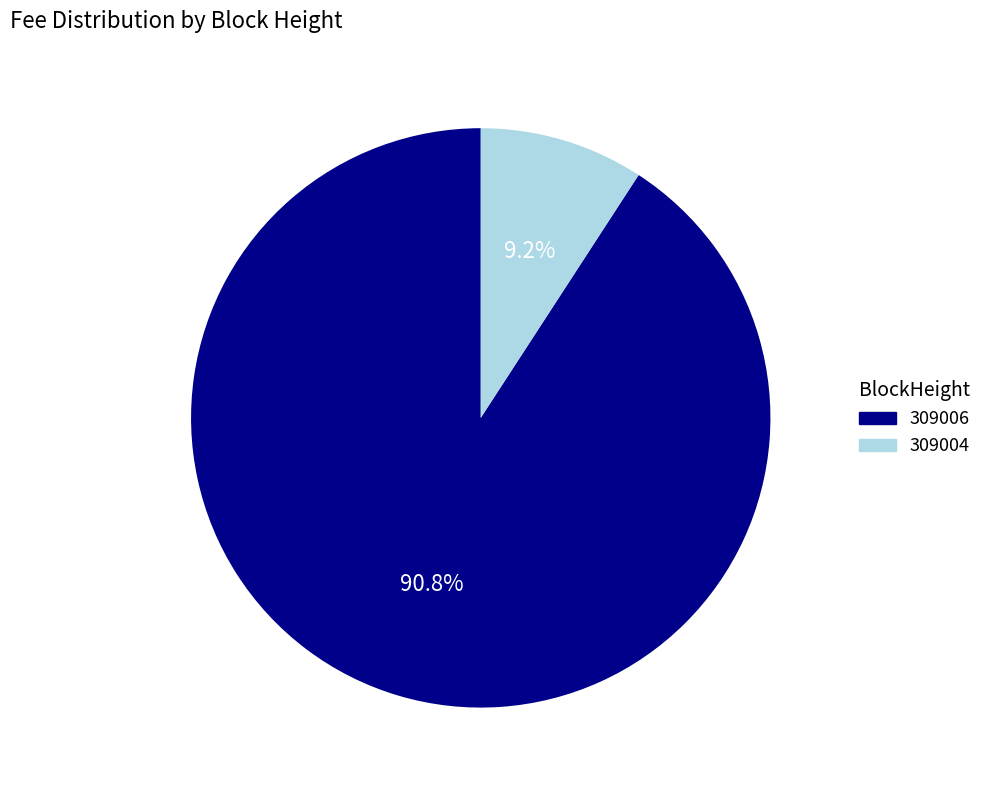

To the nearest percent, what is the average slice percentage?

50%